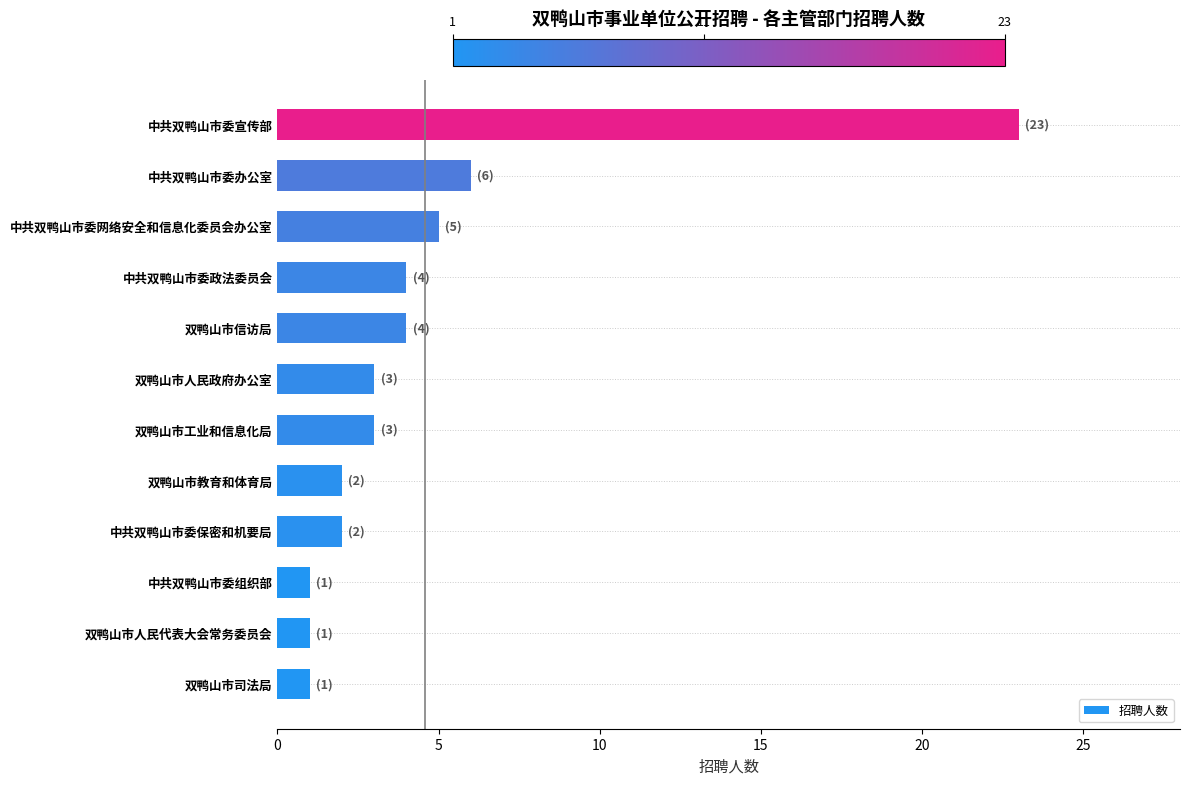

The value at 中共双鸭山市委政法委员会 is 6. True or false?

False